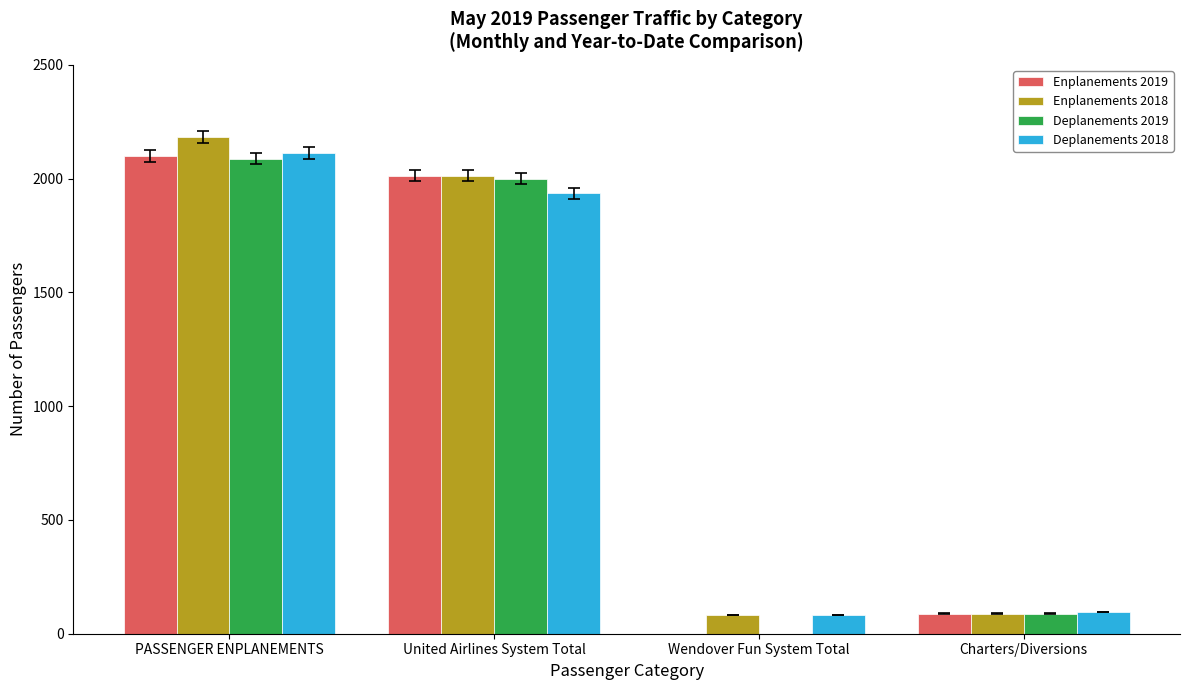

At which label does Deplanements 2019 first exceed 1999?

PASSENGER ENPLANEMENTS